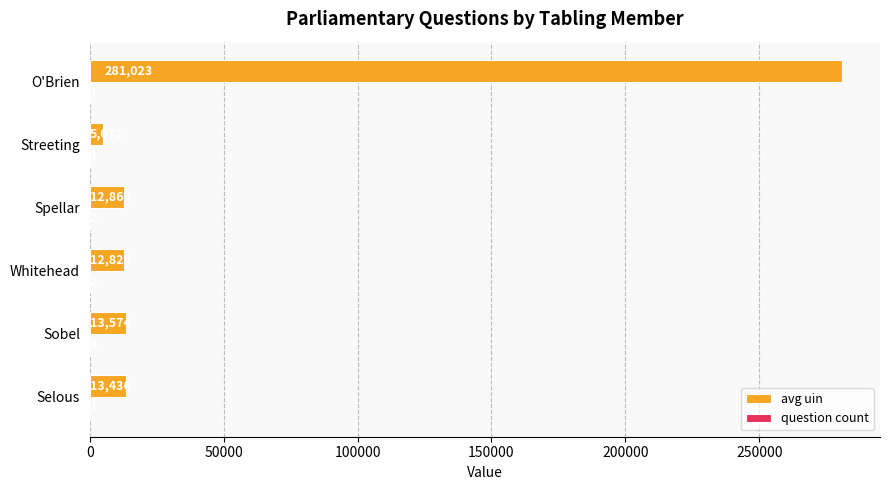

What is the highest value of the avg uin series?

281023